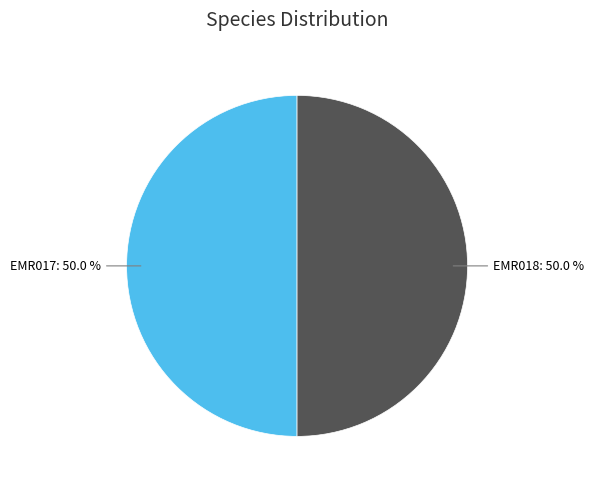

Is it true that EMR017 is 50% of the pie?

True